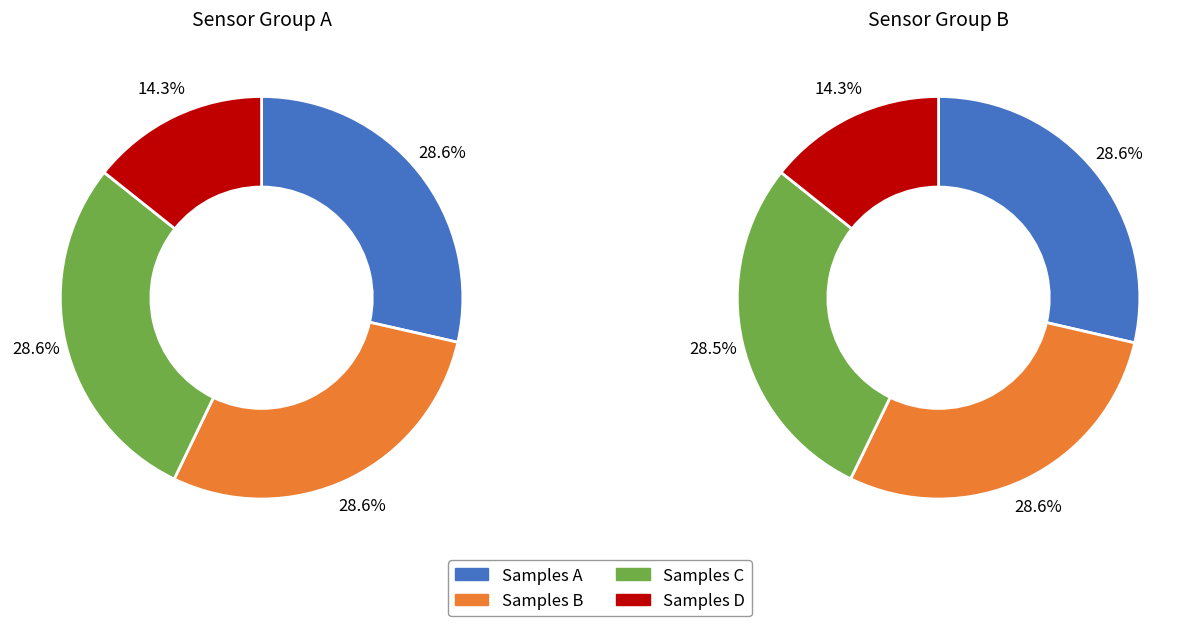

To the nearest percent, what portion does 29 represent?

10%